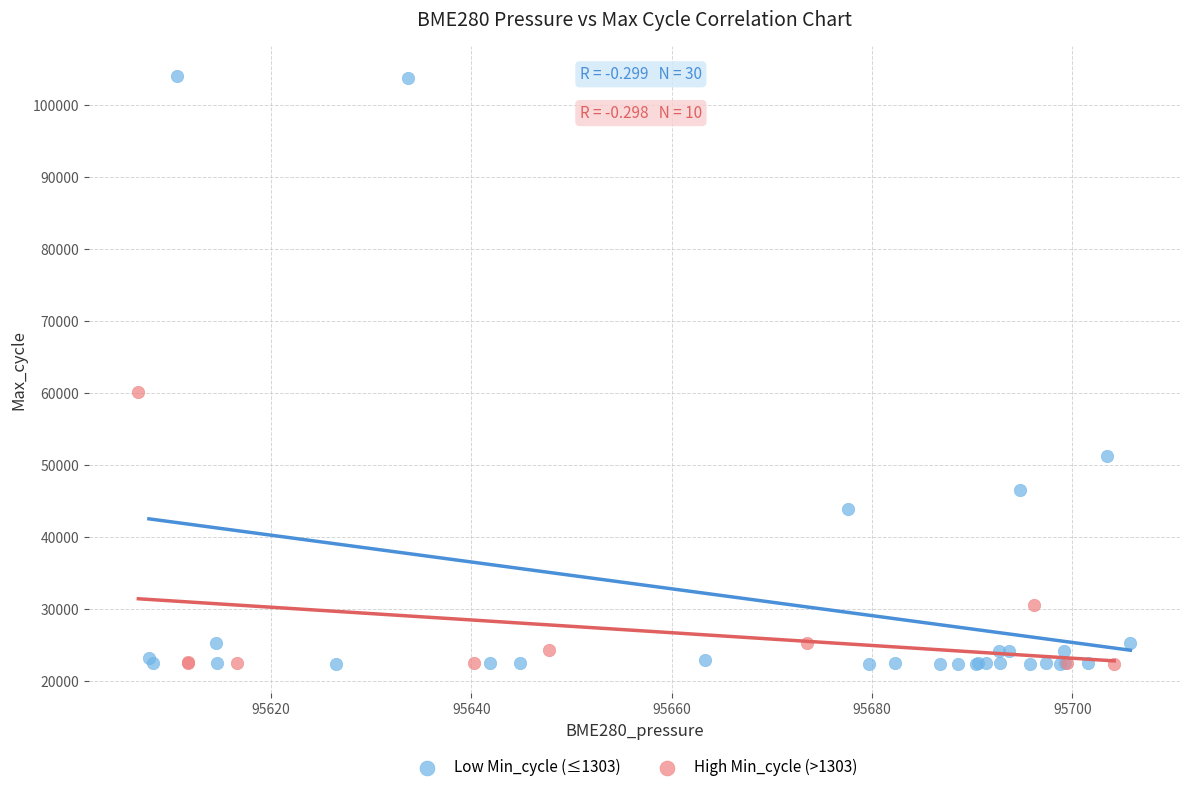

Which series has the widest spread of Y values?

Low Min_cycle (≤1303)